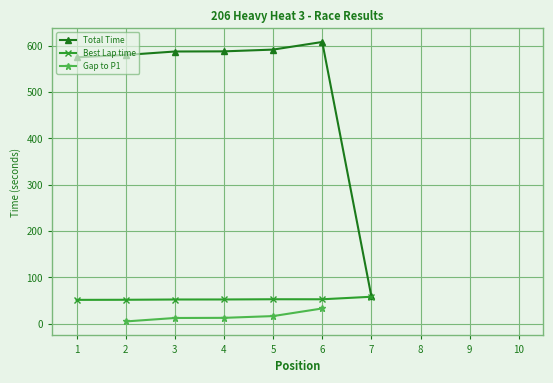

True or false: Gap to P1 and Best Lap time intersect in this chart.

False